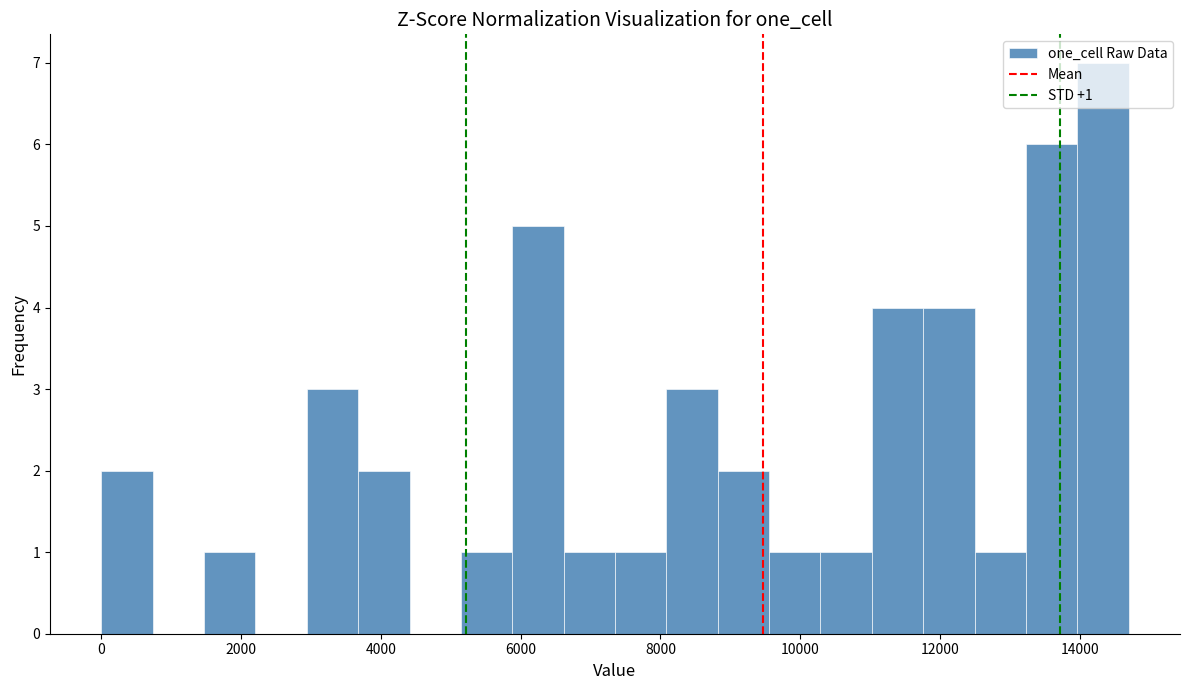

Around what value on the x-axis is the tallest bar? Give the approximate position of its centre, as read against the axis.

14400